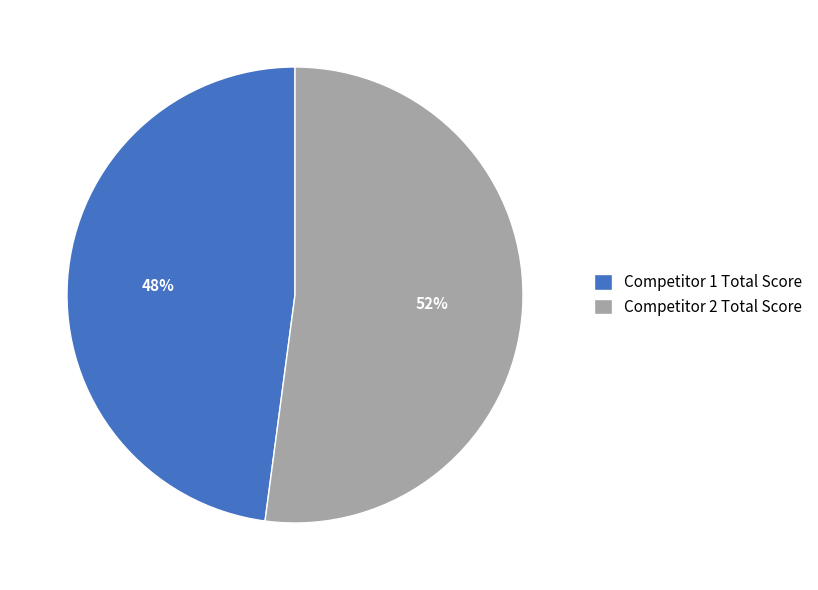

To the nearest percent, what is the average slice percentage?

50%